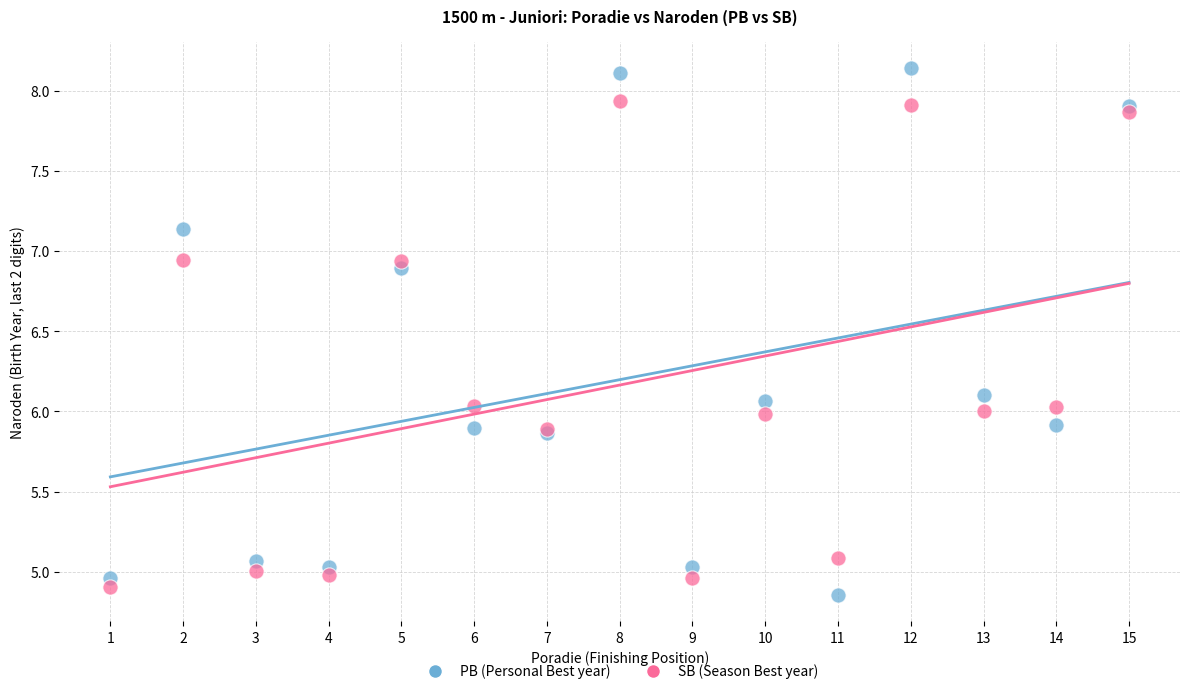

What is the X range (max minus min) for the scatter plot?

14.0